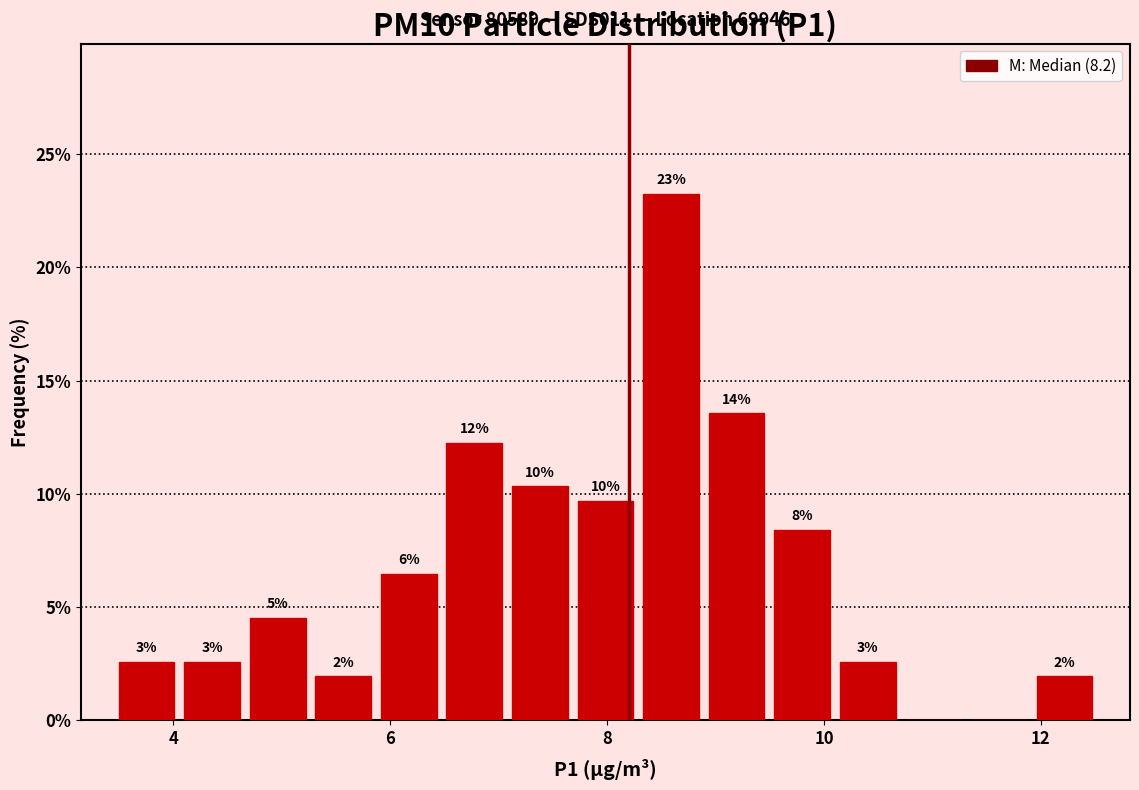

Read against the x-axis, roughly where is the centre of the tallest bar?

8.6